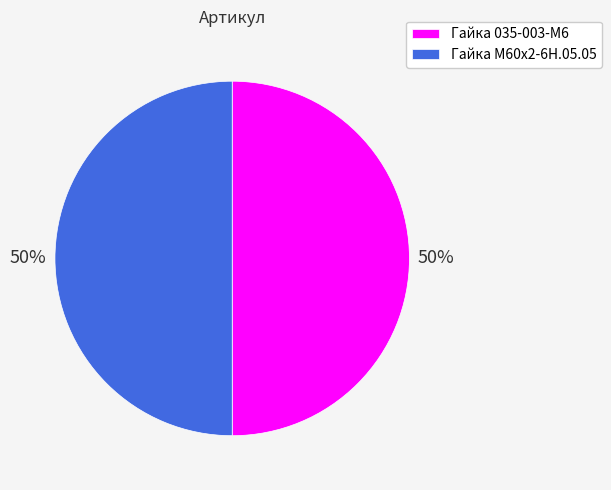

To the nearest percent, what is the average slice percentage?

50%